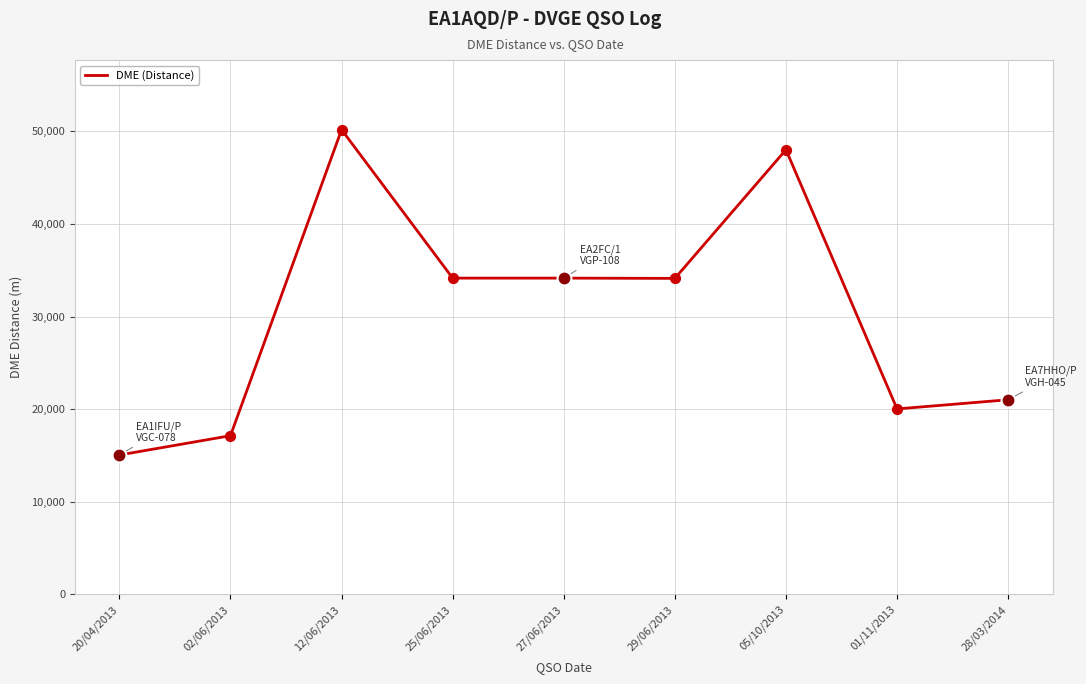

What is the change in value from 27/06/2013 to 28/03/2014?

-13140